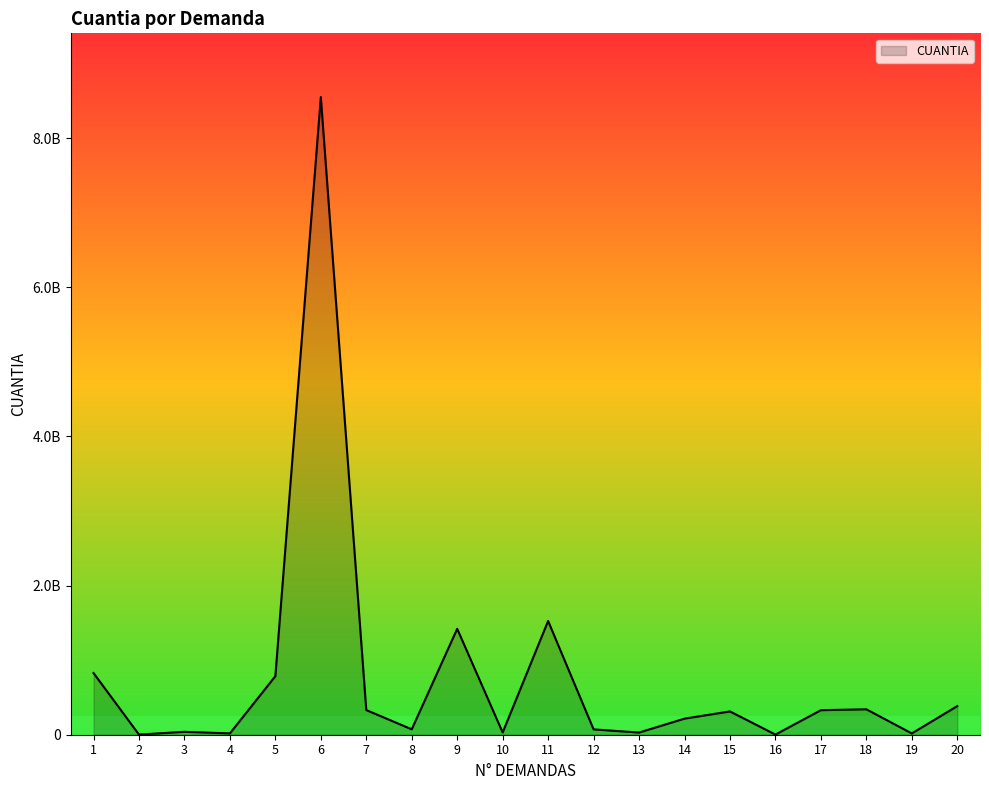

How many points are lower than both their immediate neighbors (excluding endpoints)?

7